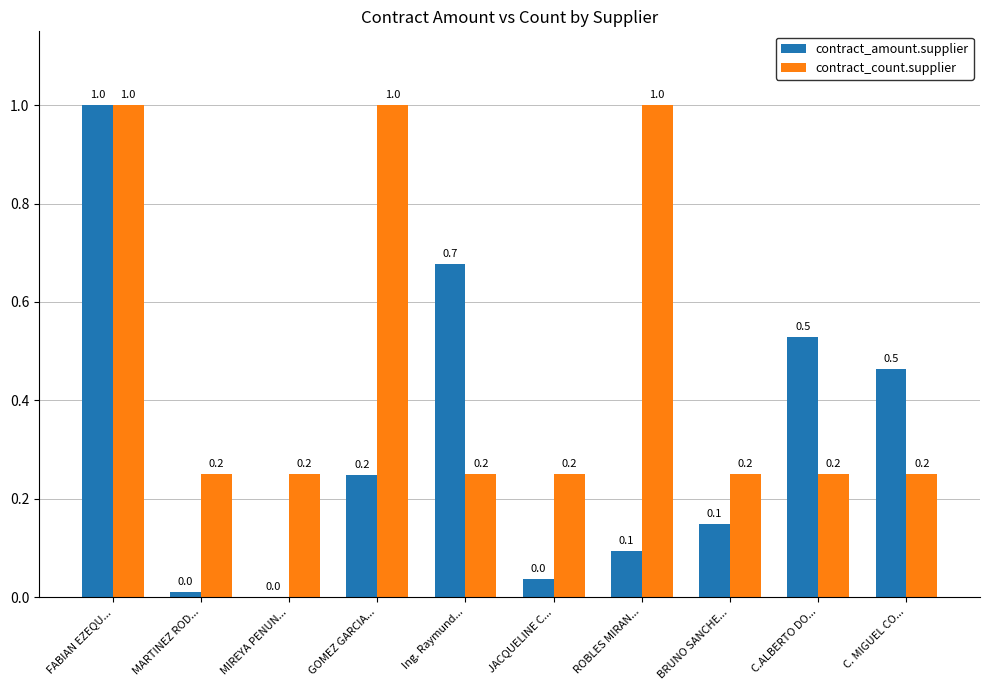

Is the value of contract_amount.supplier at FABIAN EZEQU... greater than the value of contract_count.supplier at MARTINEZ ROD...?

Yes